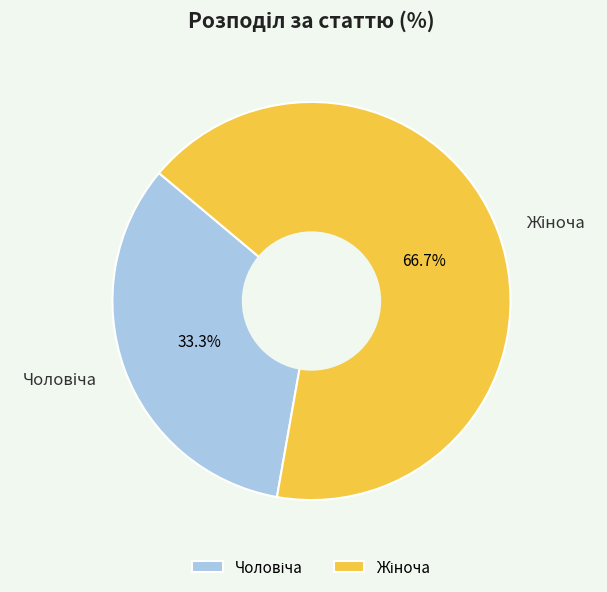

Is there a majority slice in this chart?

Yes